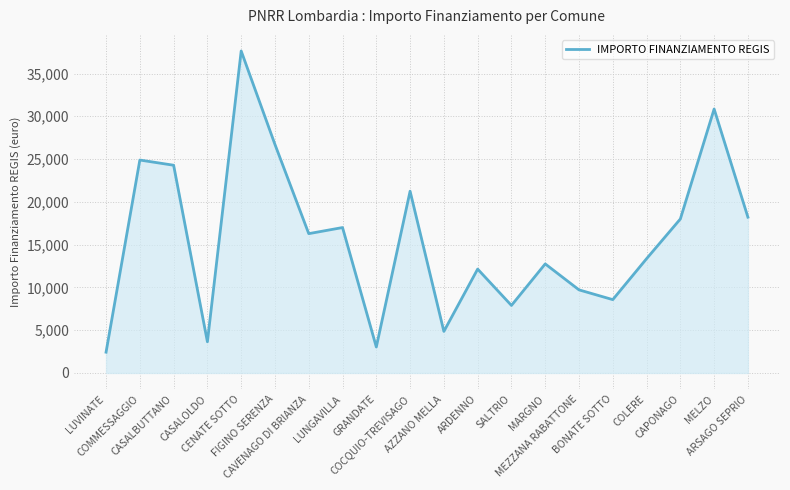

What is the difference between the maximum and minimum values?

35206